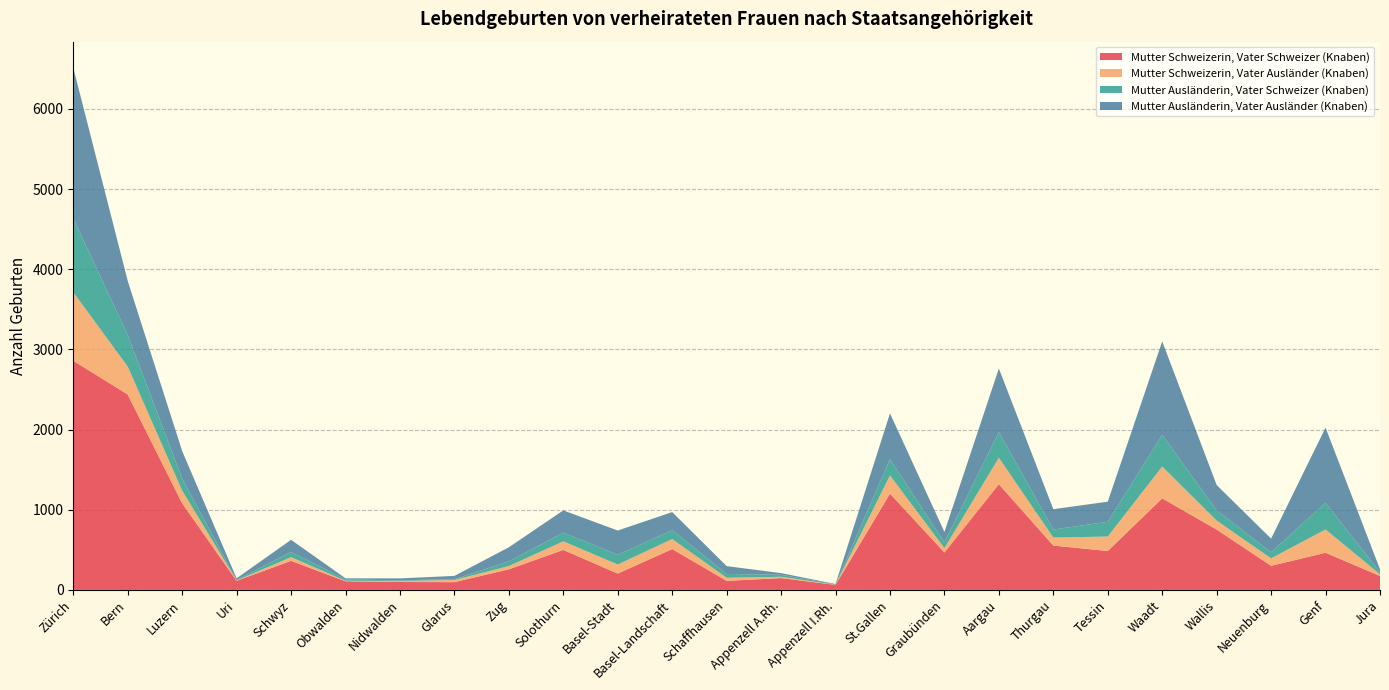

Reading right to left, transcribe all the data shown in this chart.

Mutter Schweizerin, Vater Schweizer (Knaben): 174	464	301	753	1142	486	553	1319	467	1201	63	148	113	510	204	499	257	97	99	108	363	114	1080	2438	2858
Mutter Schweizerin, Vater Ausländer (Knaben): 21	290	93	112	397	180	100	330	55	227	2	16	39	125	113	107	41	27	13	6	46	4	159	348	855
Mutter Ausländerin, Vater Schweizer (Knaben): 26	332	75	127	395	184	100	320	71	204	4	25	47	110	122	109	58	10	8	17	65	5	149	395	921
Mutter Ausländerin, Vater Ausländer (Knaben): 36	938	171	316	1166	251	254	793	130	570	5	21	98	226	302	277	176	41	24	14	151	22	344	673	1879